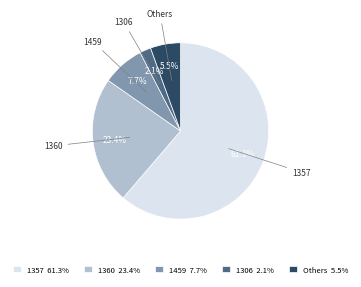

Count the number of slices in the pie.

5